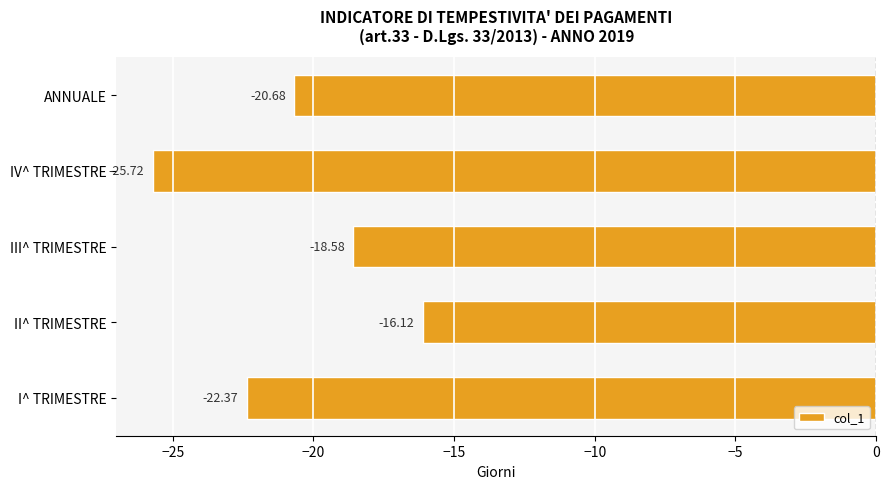

Are the bars grouped side by side (vs. stacked)?

No